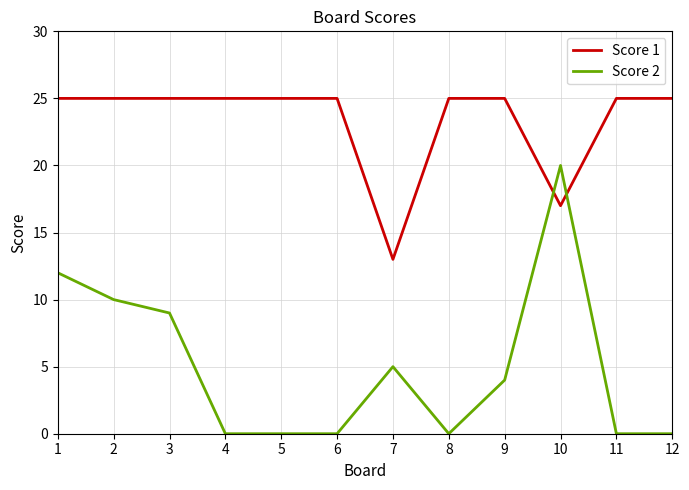

Which series has the largest range (max minus min)?

Score 2